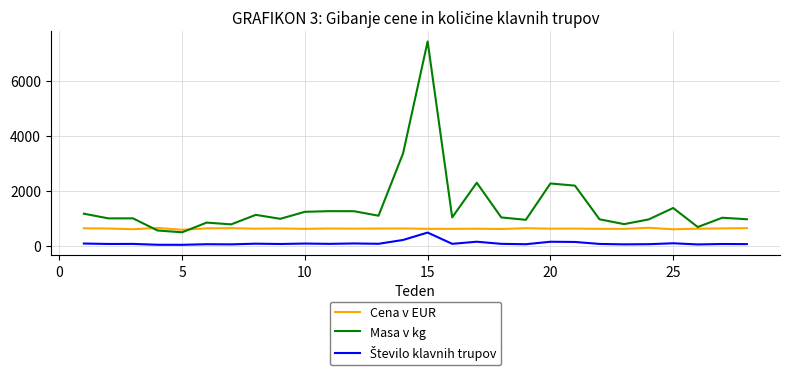

What is the maximum value shown in the chart?

7439.0